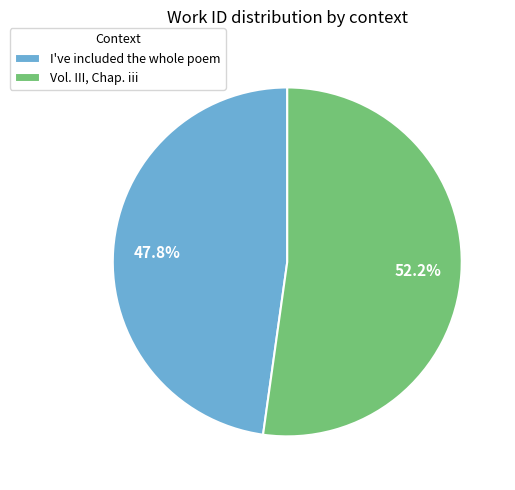

What percentage is the Vol. III, Chap. iii slice, to the nearest percent?

52%